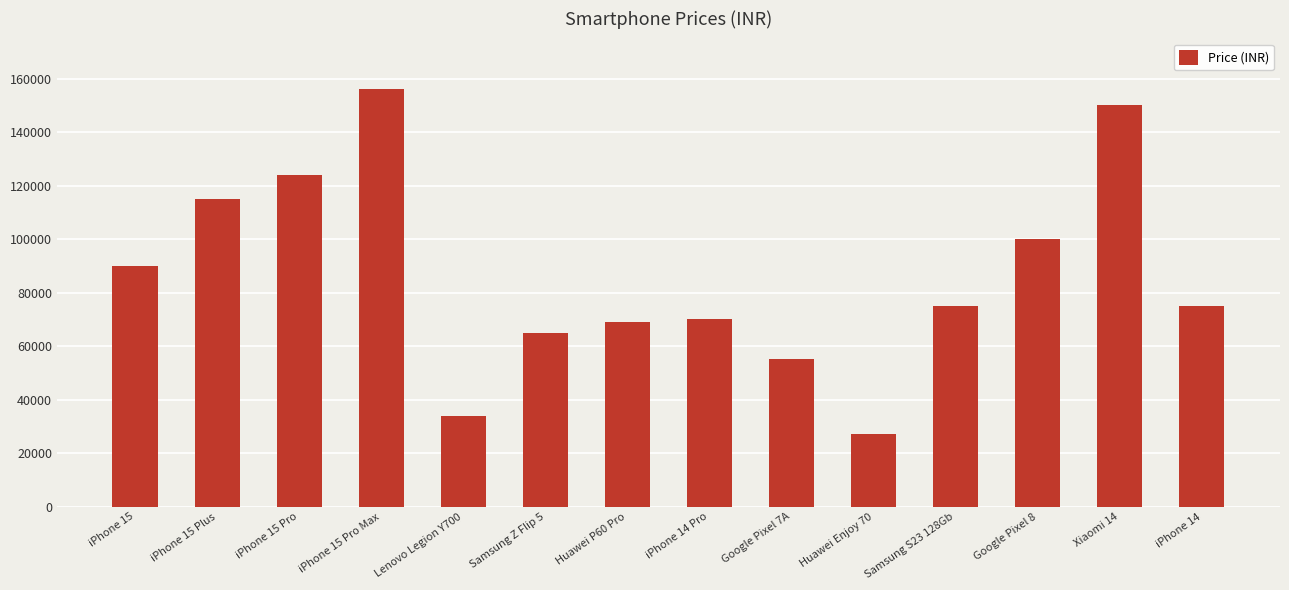

What is the sum of the values at Xiaomi 14 and Google Pixel 8?

250000